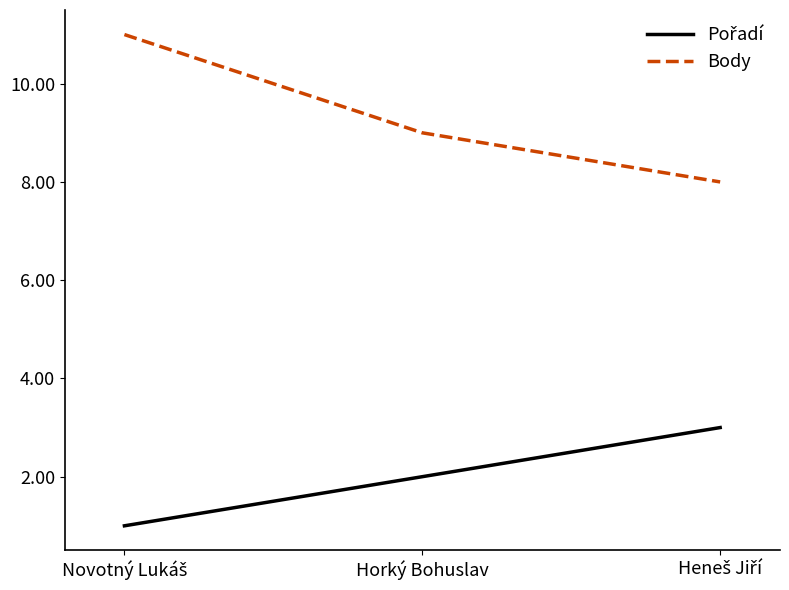

What value does the Body series have at Horký Bohuslav?

9